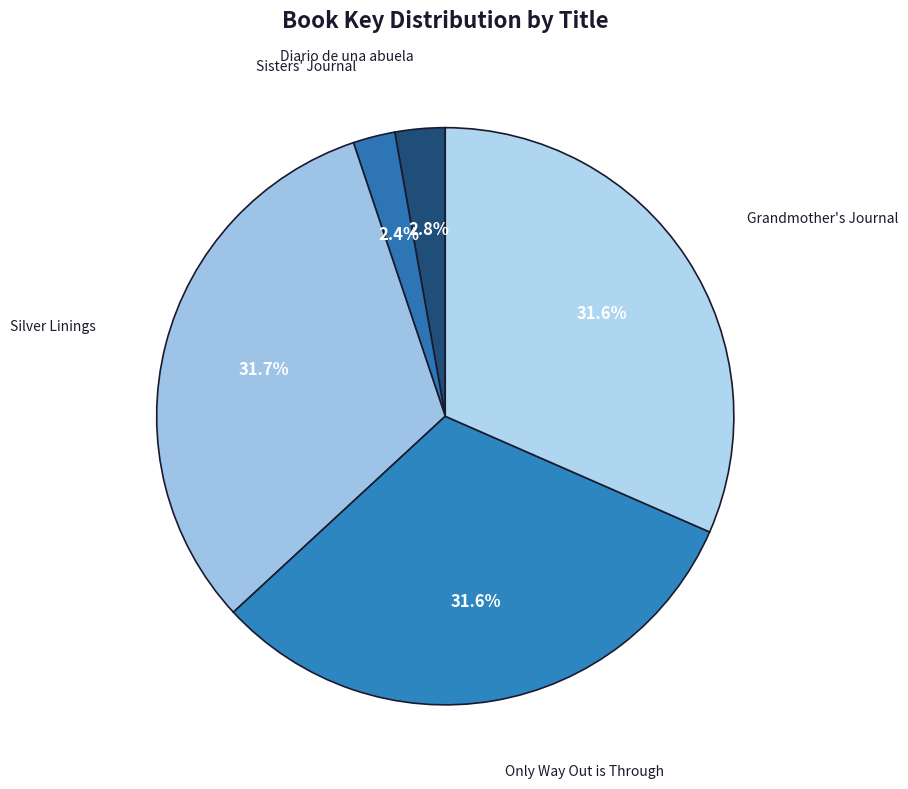

How many segments does this pie chart have?

5